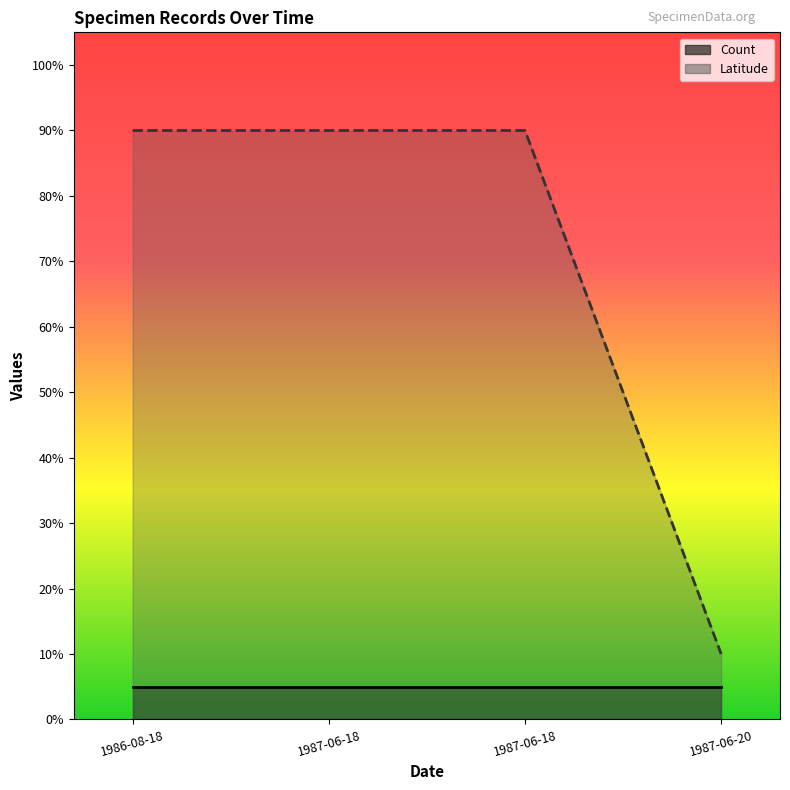

True or false: the data shows 0.1 at 1987-06-20.

True